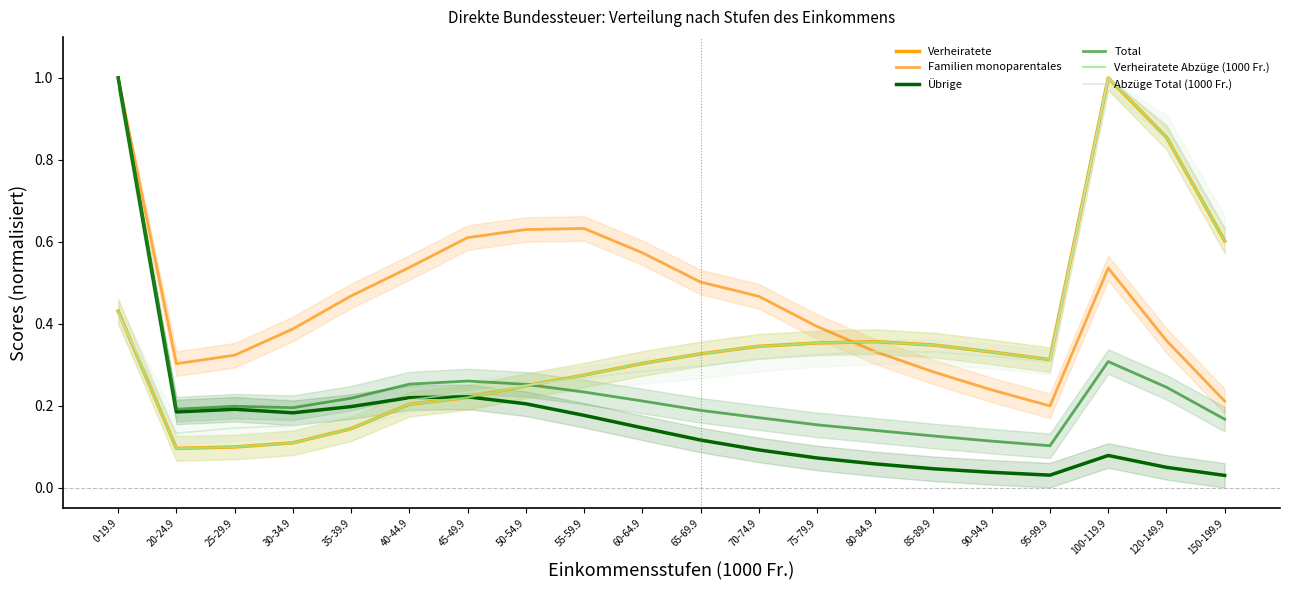

Reading right to left, list all the values displayed in this chart.

Verheiratete: 0.6	0.9	1.0	0.3	0.3	0.3	0.4	0.4	0.3	0.3	0.3	0.3	0.2	0.2	0.2	0.1	0.1	0.1	0.1	0.4
Familien monoparentales: 0.2	0.4	0.5	0.2	0.2	0.3	0.3	0.4	0.5	0.5	0.6	0.6	0.6	0.6	0.5	0.5	0.4	0.3	0.3	1.0
Übrige: 0.0	0.0	0.1	0.0	0.0	0.0	0.1	0.1	0.1	0.1	0.1	0.2	0.2	0.2	0.2	0.2	0.2	0.2	0.2	1.0
Total: 0.2	0.2	0.3	0.1	0.1	0.1	0.1	0.2	0.2	0.2	0.2	0.2	0.3	0.3	0.3	0.2	0.2	0.2	0.2	1.0
Verheiratete Abzüge (1000 Fr.): 0.6	0.9	1.0	0.3	0.3	0.3	0.4	0.4	0.3	0.3	0.3	0.3	0.2	0.2	0.2	0.1	0.1	0.1	0.1	0.4
Abzüge Total (1000 Fr.): 0.6	0.9	1.0	0.3	0.3	0.3	0.3	0.3	0.3	0.3	0.3	0.3	0.2	0.2	0.2	0.2	0.2	0.1	0.1	0.4